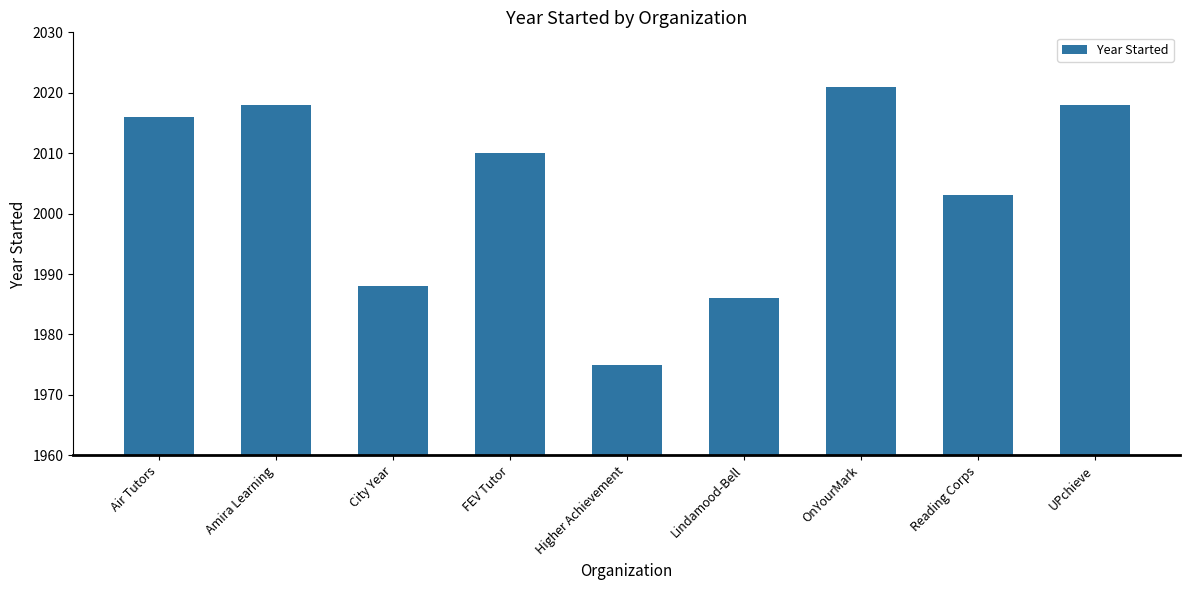

Reading right to left, transcribe all the data shown in this chart.

UPchieve=2018	Reading Corps=2003	OnYourMark=2021	Lindamood-Bell=1986	Higher Achievement=1975	FEV Tutor=2010	City Year=1988	Amira Learning=2018	Air Tutors=2016